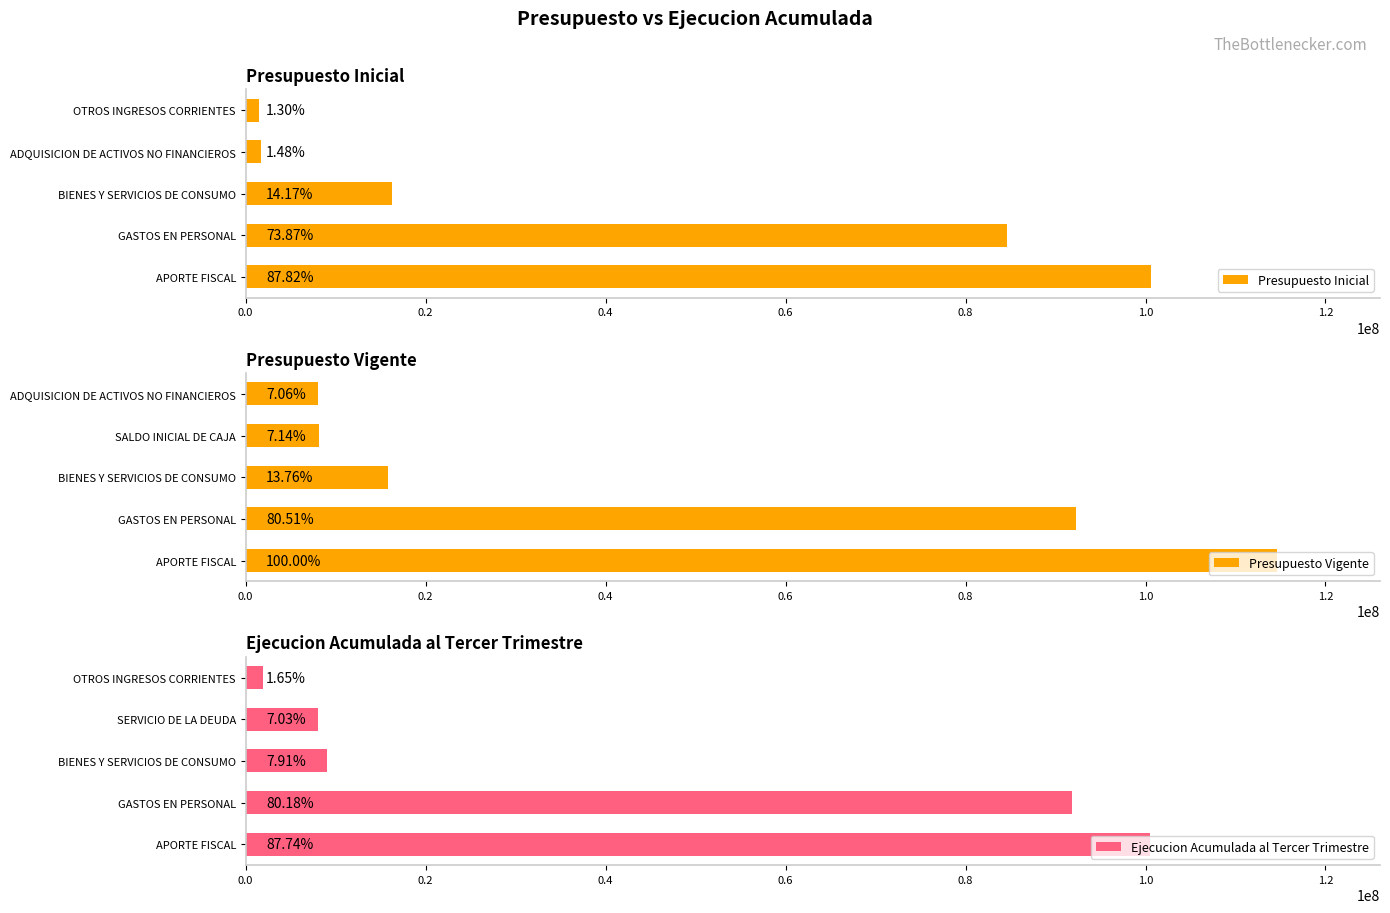

What is the highest value of the Ejecucion Acumulada al Tercer Trimestre series?

100551026